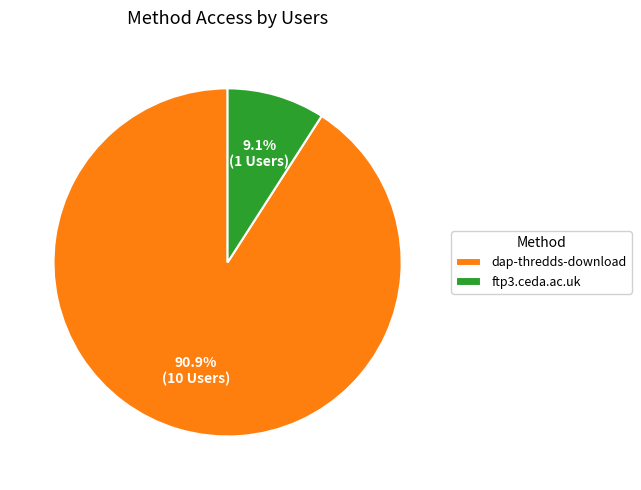

What is the total percentage of ftp3.ceda.ac.uk and dap-thredds-download?

100.0%